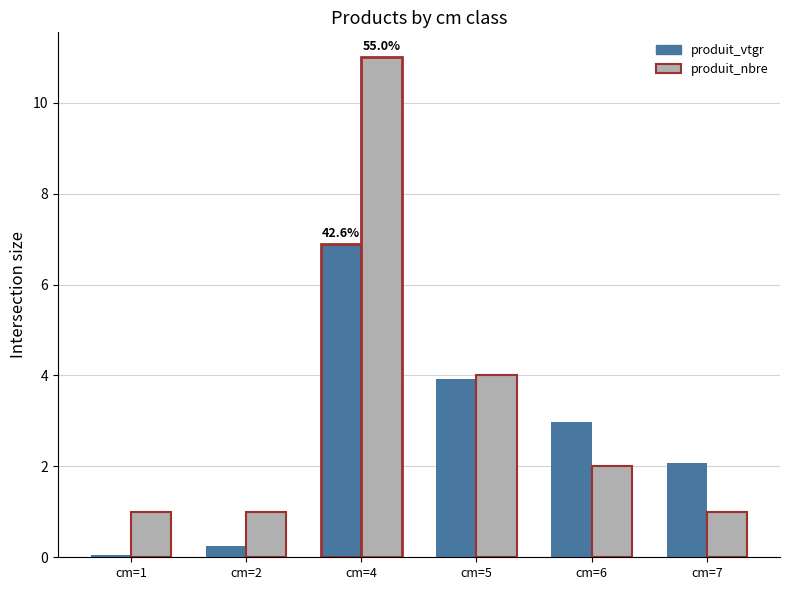

What is the difference between the maximum and minimum values in the produit_vtgr series?

6.8